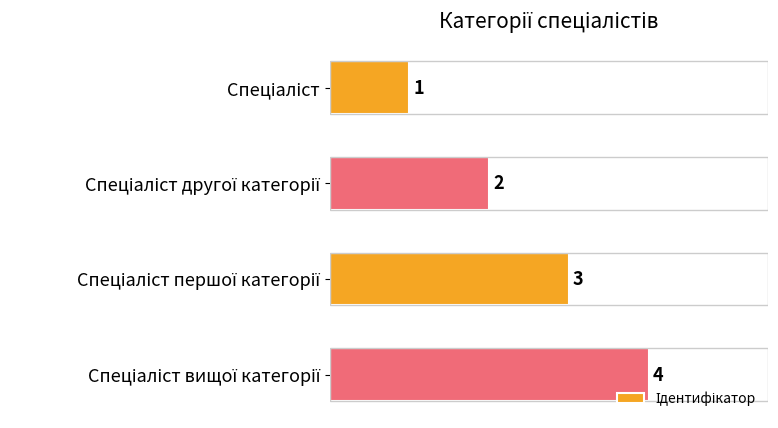

Count the values in the range 2 to 4.

3